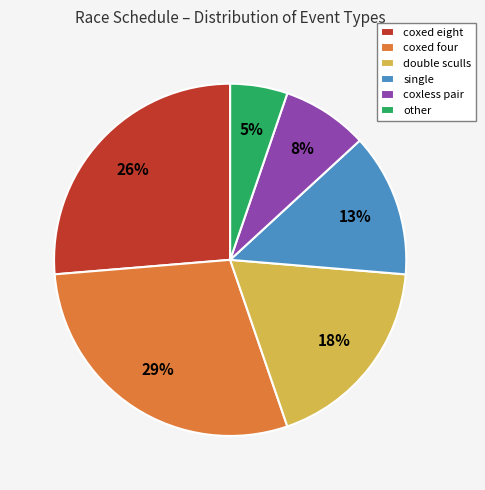

What is the ratio of the value at coxed eight to the value at coxed four?

0.9